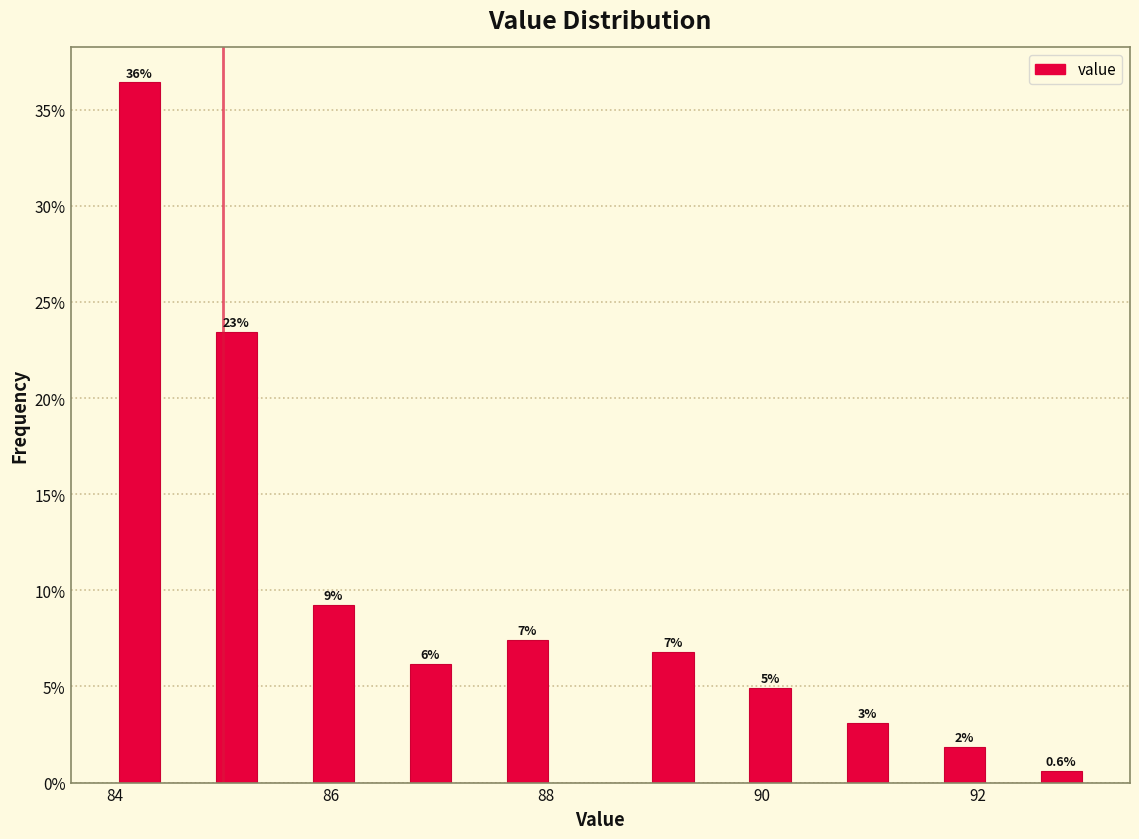

Around what value on the x-axis is the tallest bar? Give the approximate position of its centre, as read against the axis.

84.2